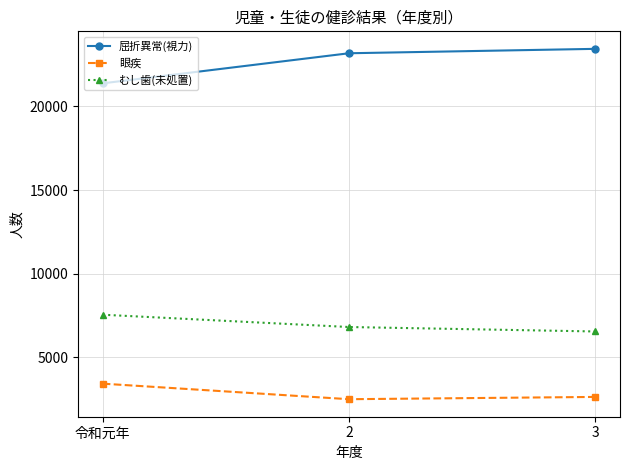

What is the difference between the maximum and second lowest values in the むし歯(未処置) series?

735